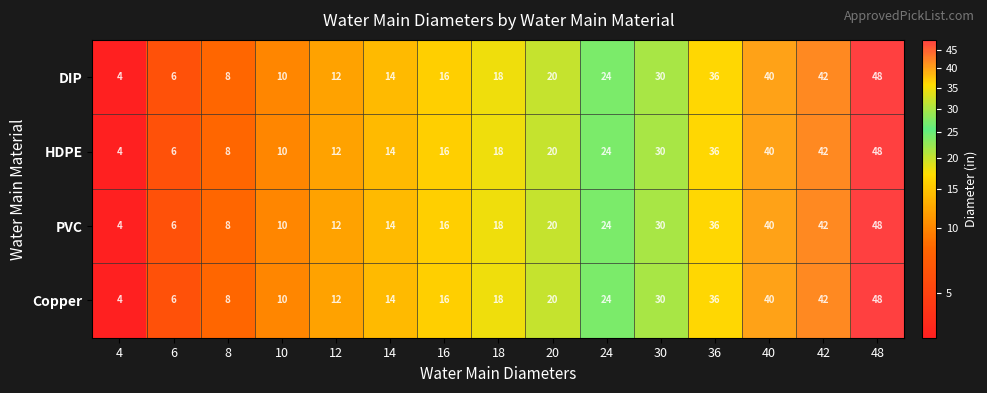

What is the difference between the second highest and second lowest values in the DIP series?

36